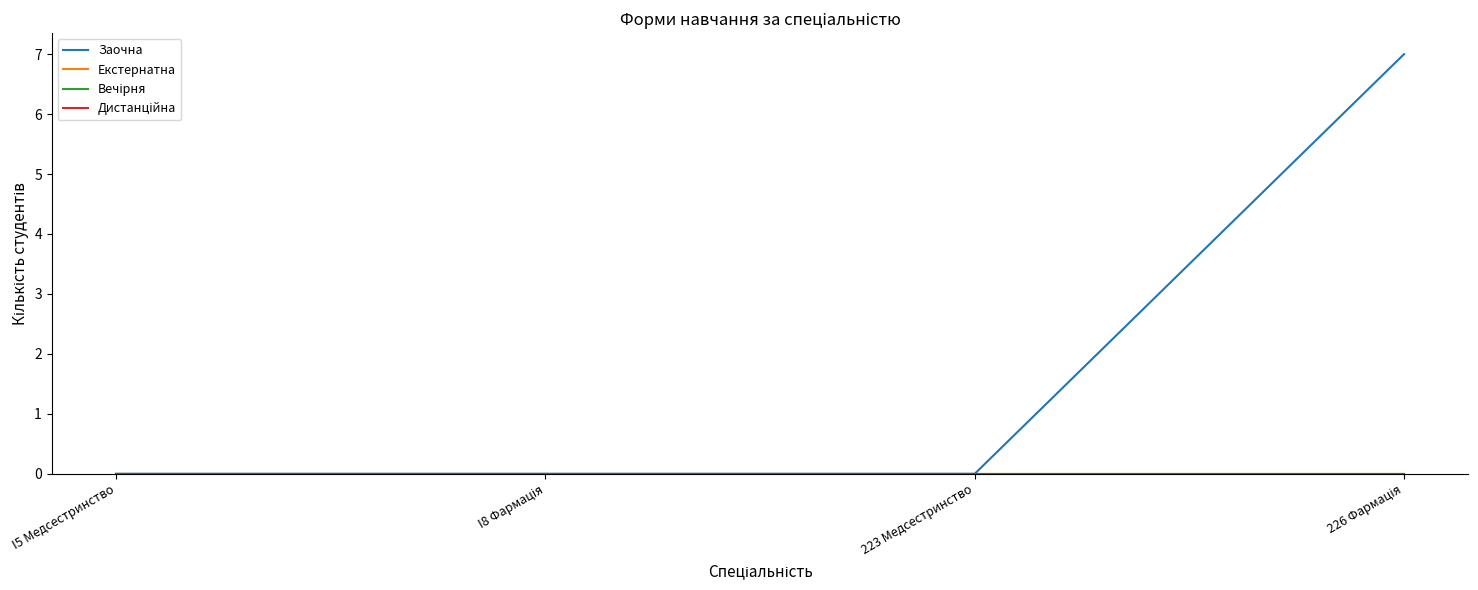

Reading left to right, extract all data points from this chart.

Заочна: 0	0	0	7
Екстернатна: 0	0	0	0
Вечірня: 0	0	0	0
Дистанційна: 0	0	0	0